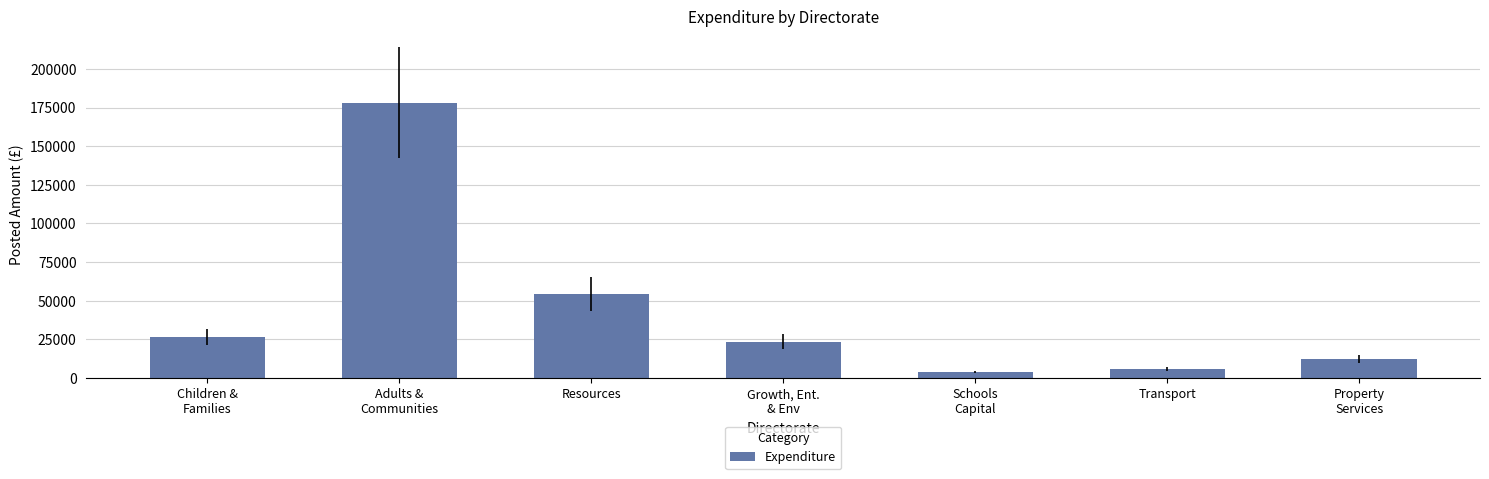

Reading right to left, transcribe all the data shown in this chart.

12492.0	6022.0	3850.0	23530.5	54625.0	178207.9	26520.7